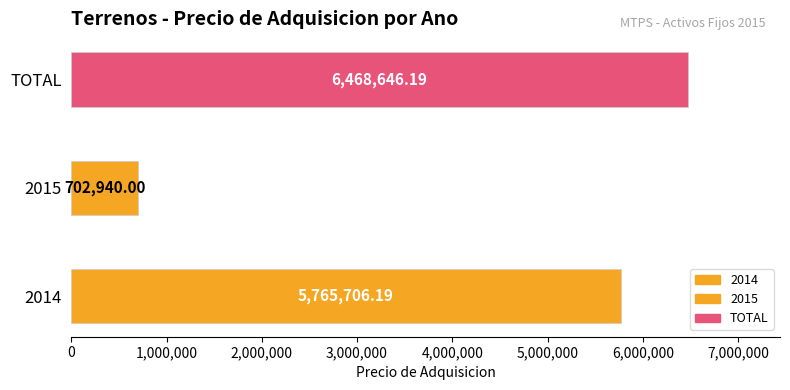

Is it true that the value at 2015 is 702940.0?

True